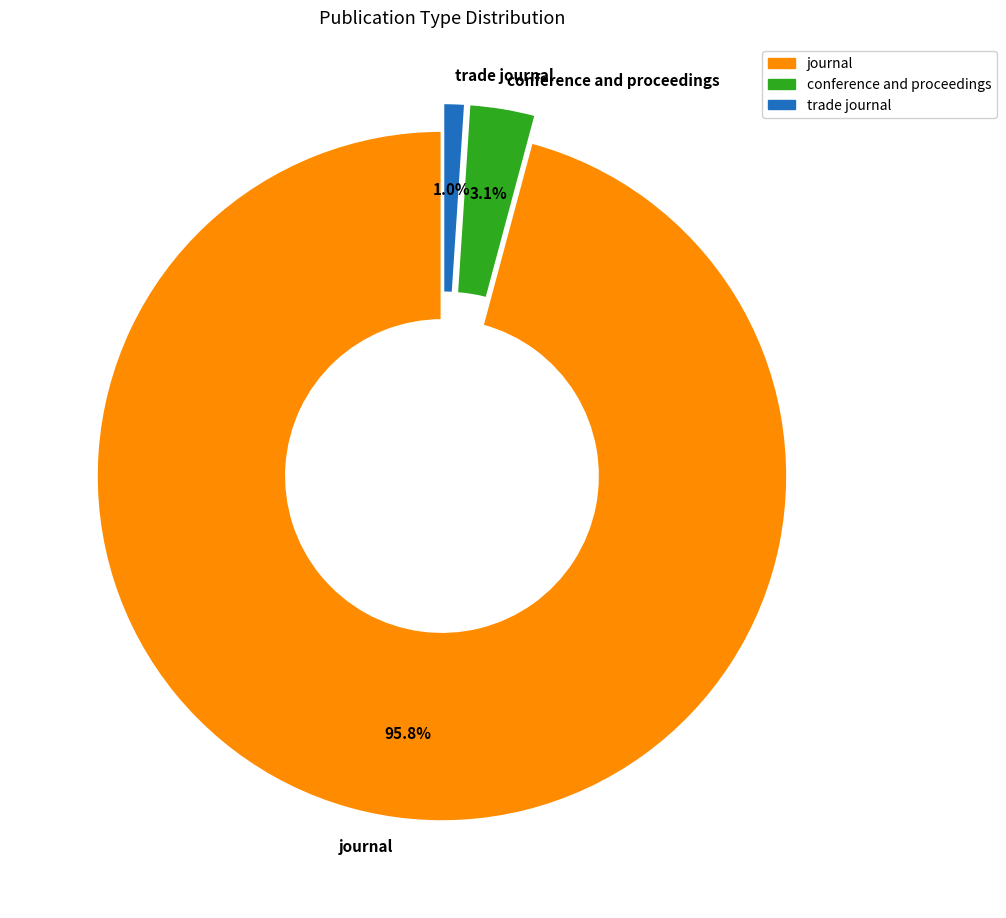

To the nearest percent, what is the average slice percentage?

33%